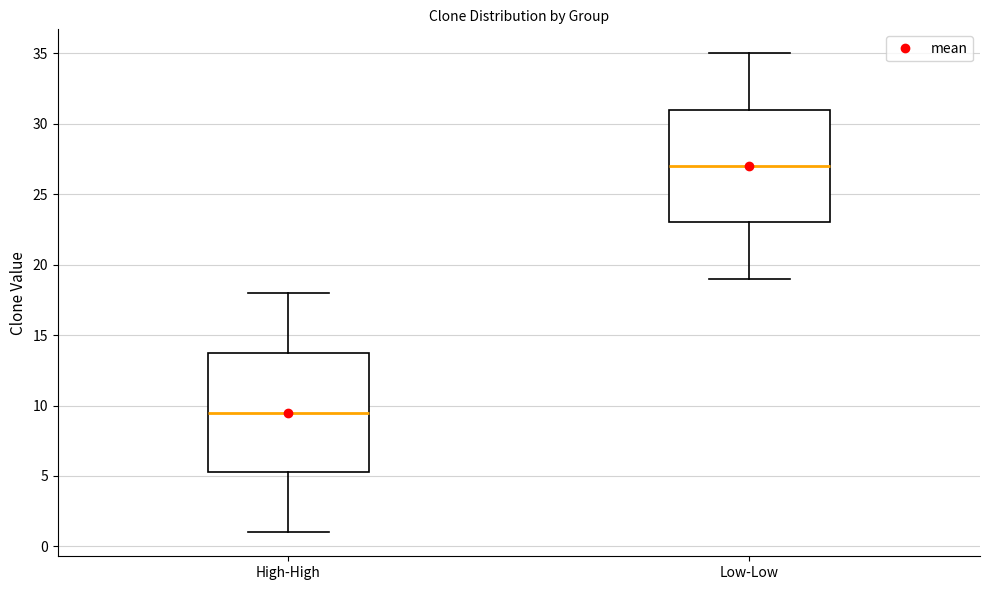

Where is the lower edge of the box for High-High on the y-axis? The values are not printed on the chart, so give them approximately, as read against the axis.

5.5